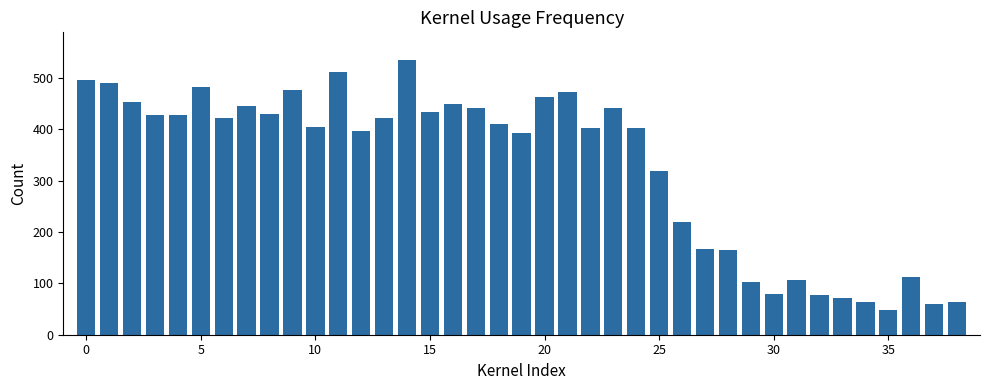

Are the bars grouped side by side (vs. stacked)?

No